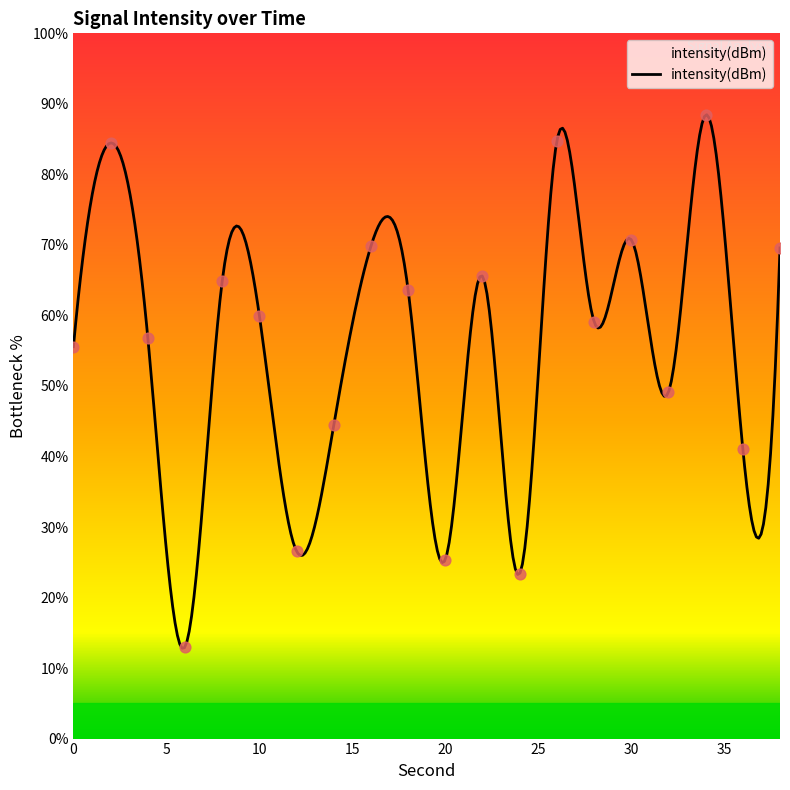

Approximately how many times larger is the value at 16 compared to 38?

1.0